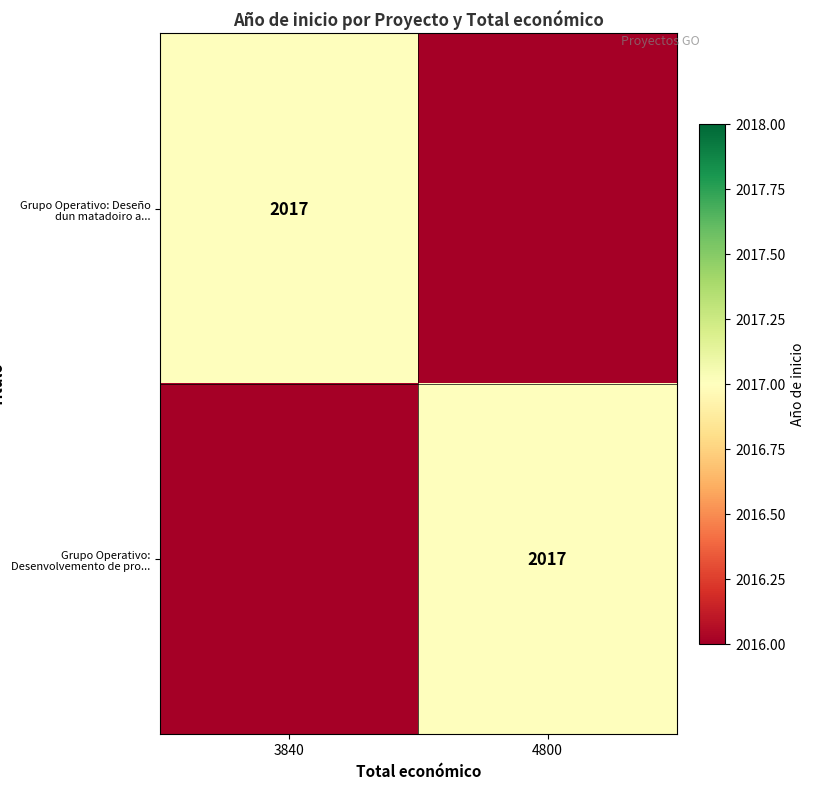

True or false: Grupo Operativo: Desenvolvemento de pro... has a value of 1177 at 4800.

False